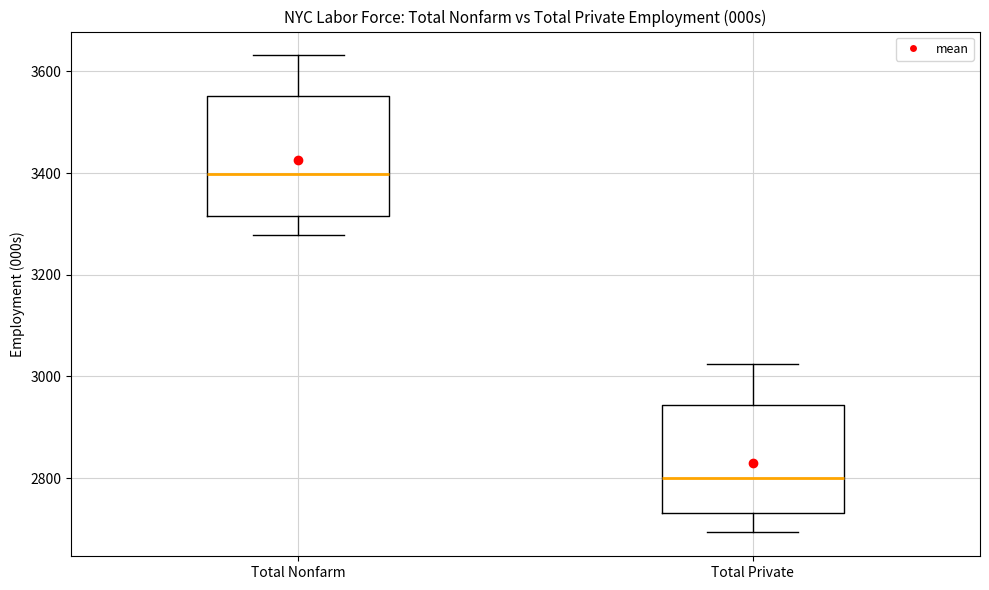

Reading left to right, transcribe this box plot: for each box, give where its median line is, the range the box spans, and where its two whiskers end, as read against the y-axis. The values are not printed on the chart, so give them approximately, as read against the axis.

Total Nonfarm: median 3400, box 3320 to 3560, whiskers 3280 to 3640
Total Private: median 2800, box 2740 to 2940, whiskers 2700 to 3020